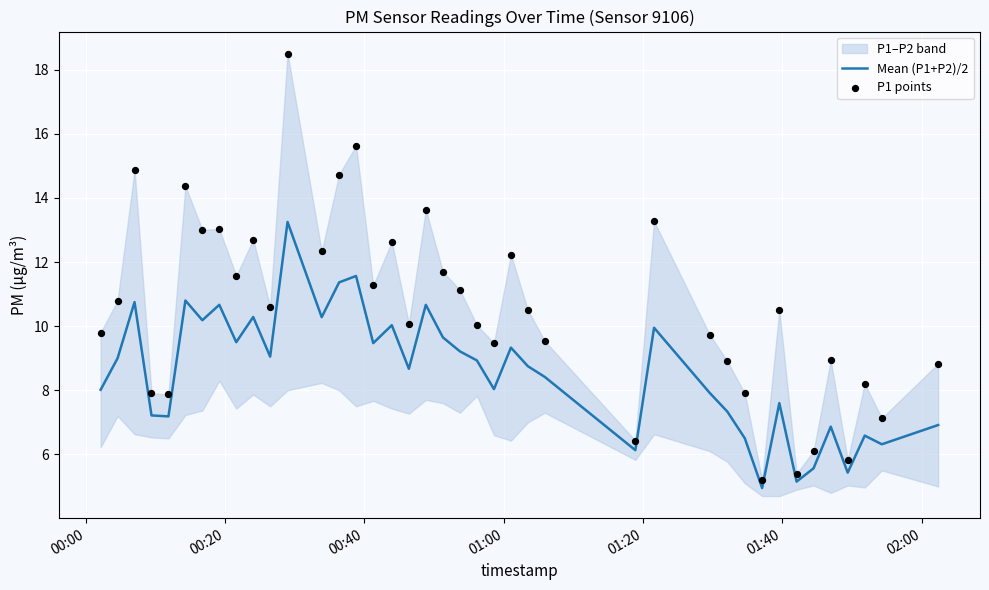

Which series contains the highest Y value?

P1 points